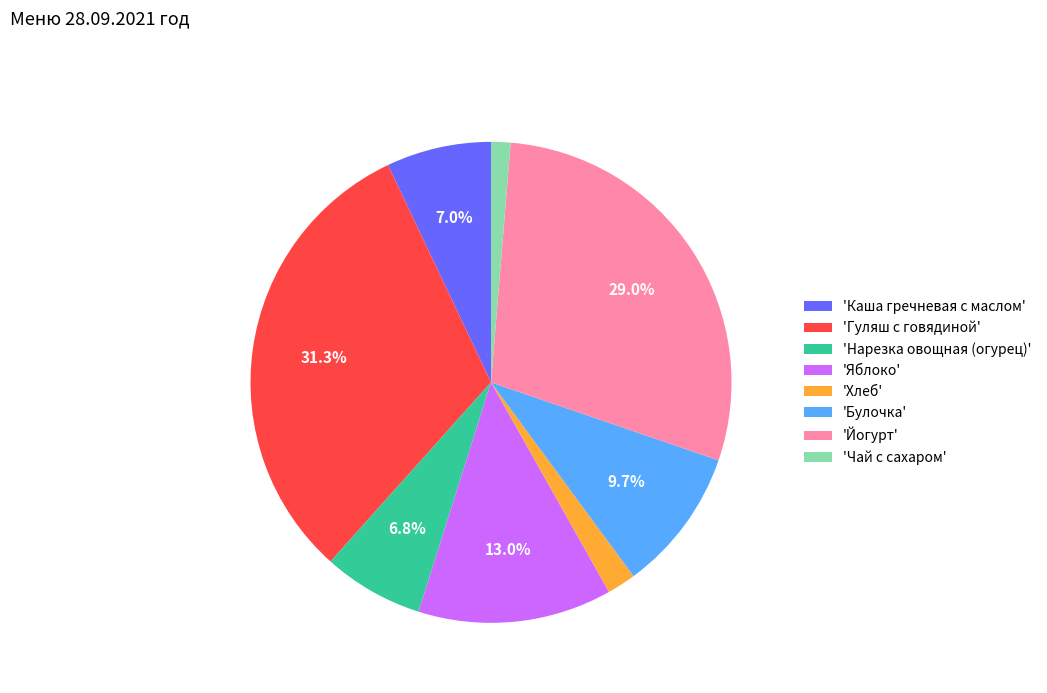

Is there a majority slice in this chart?

No